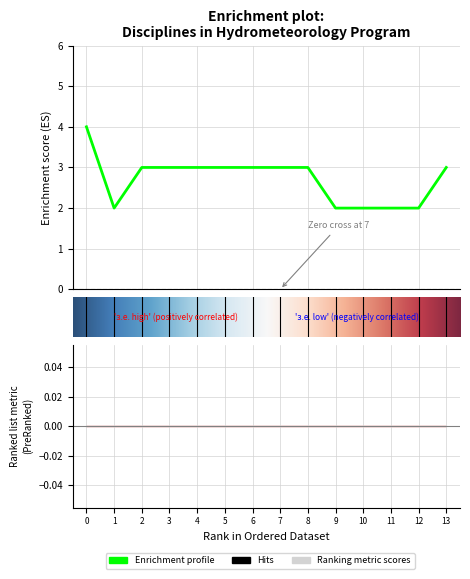

Count the values in the range 2 to 3.

13